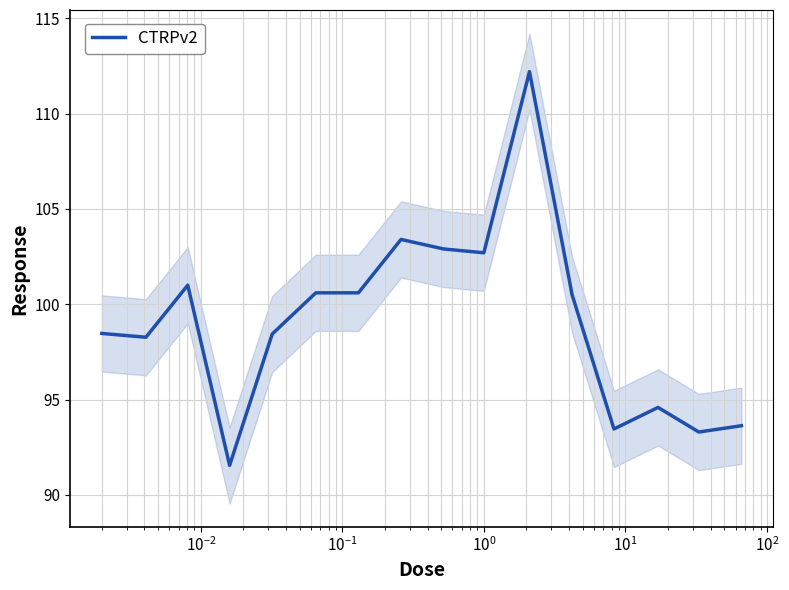

What is the maximum value for CTRPv2?

112.2